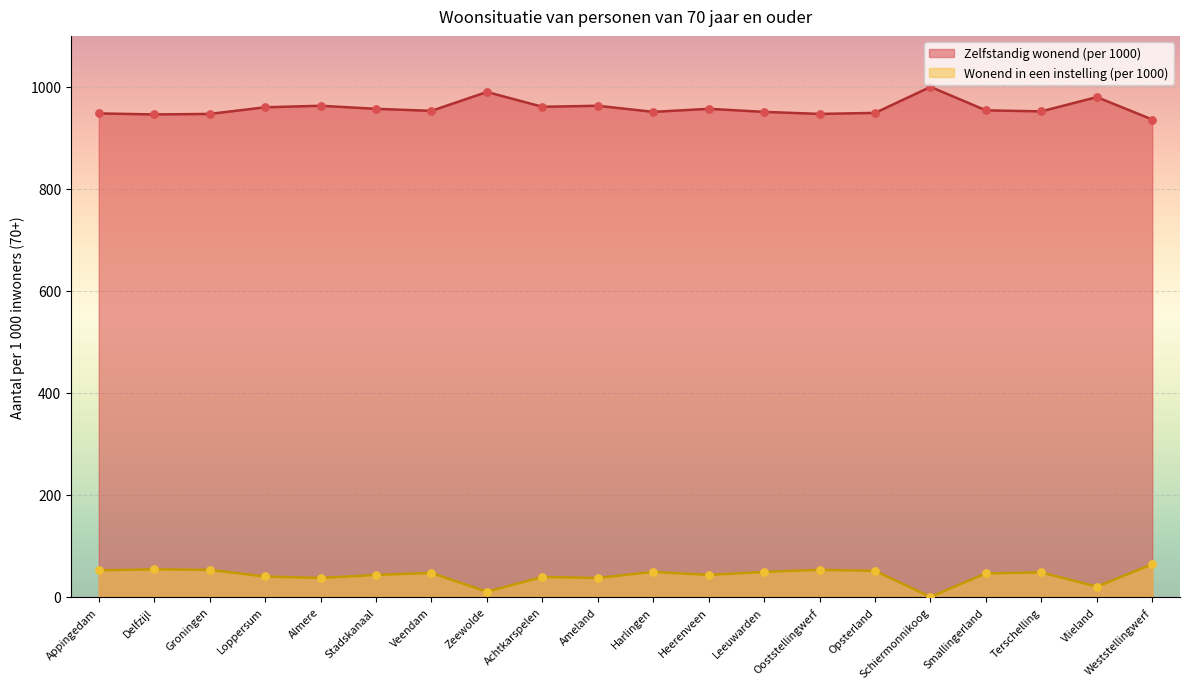

At which category is the sum across all series the highest?

Appingedam